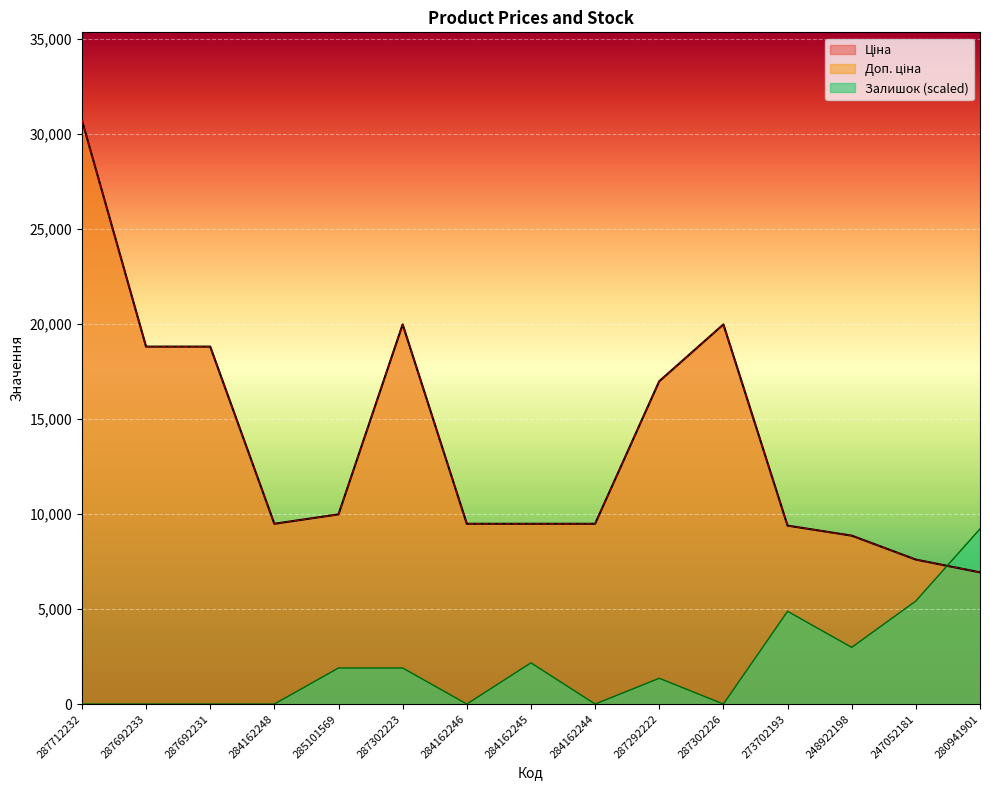

The value of Залишок at 284162244 is 0.0. True or false?

True